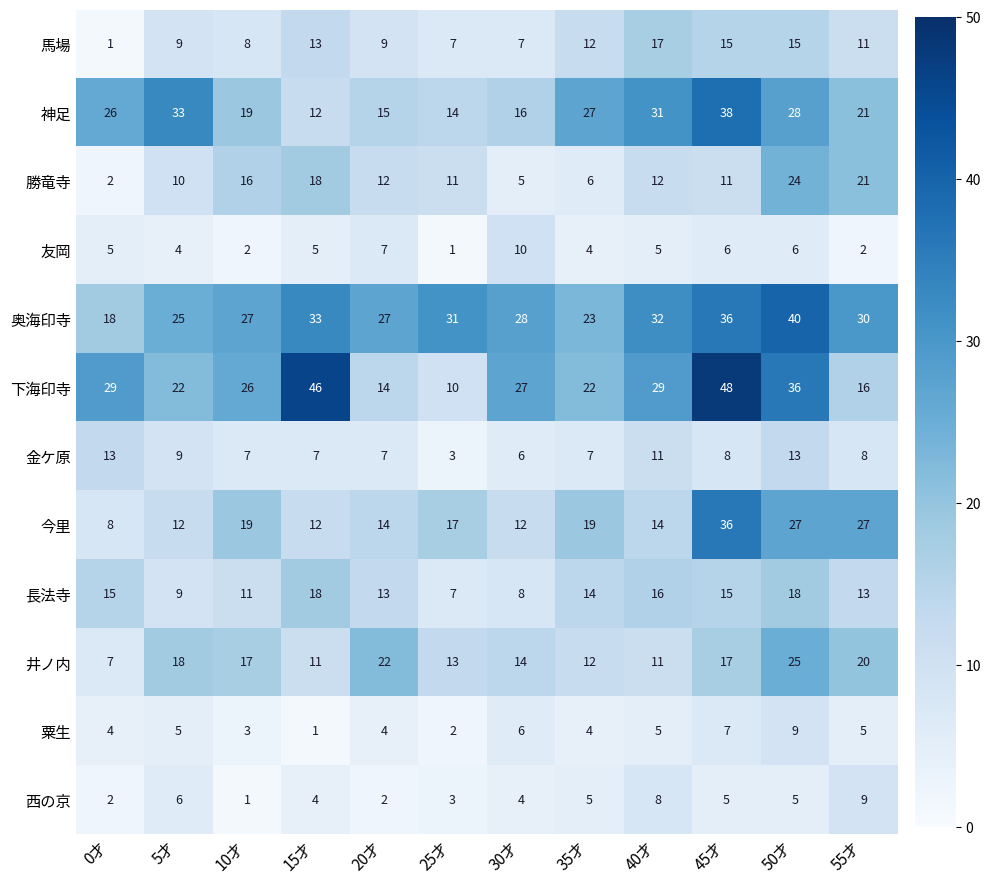

What is the difference between the 長法寺 values at 40才 and 25才?

9